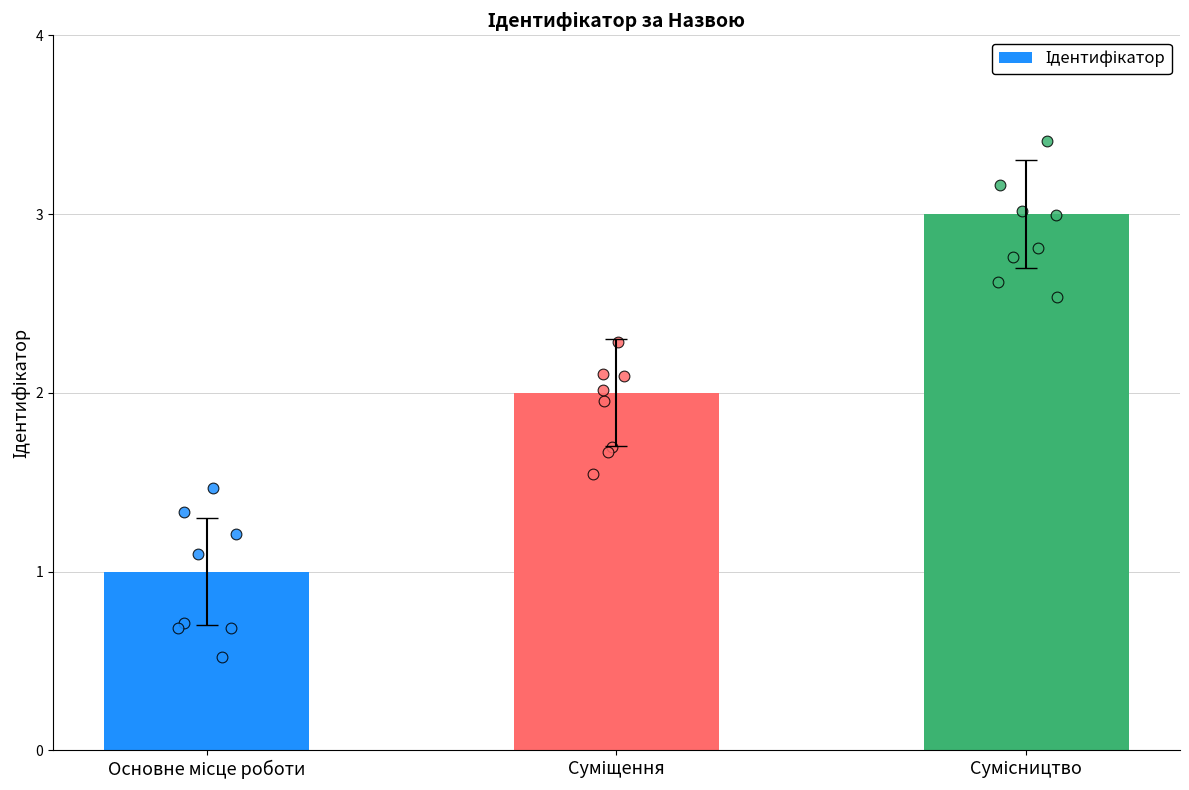

Between Сумісництво and Основне місце роботи, which is larger?

Сумісництво